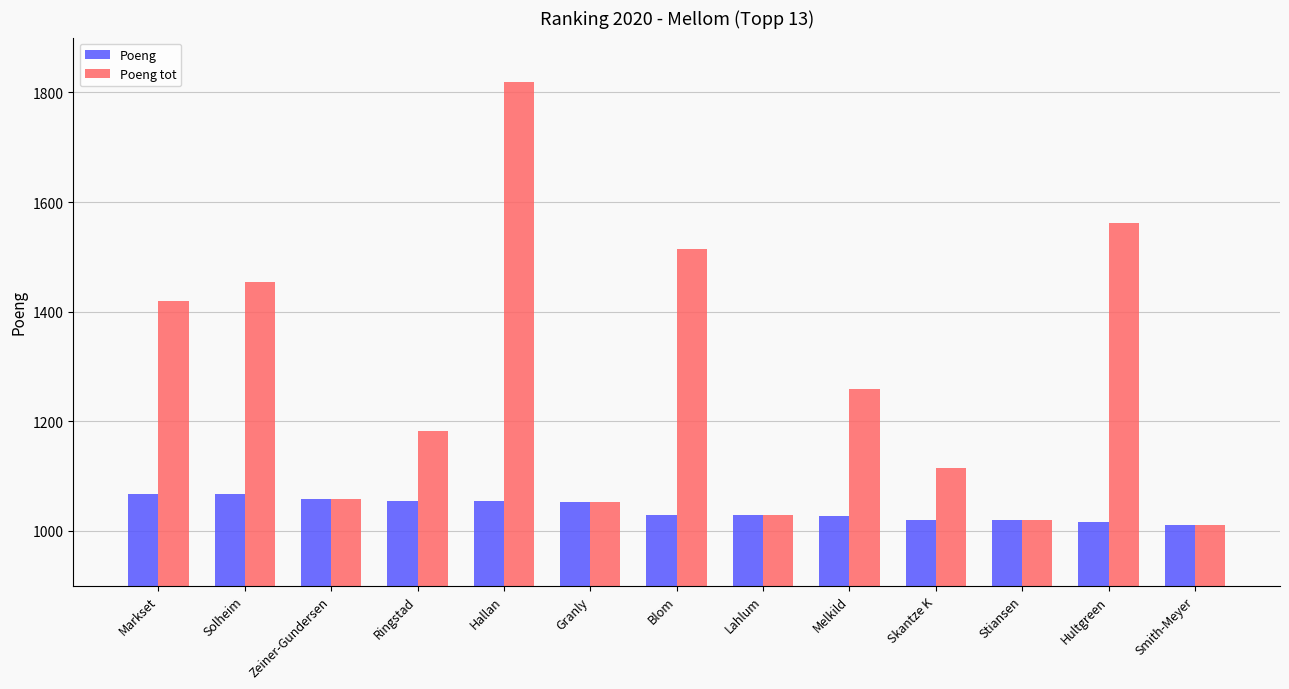

What position from the right is Markset?

13